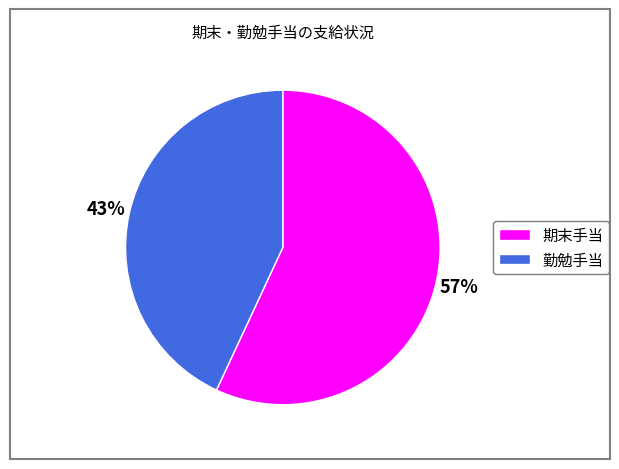

Is there any slice that represents more than half of the pie?

Yes